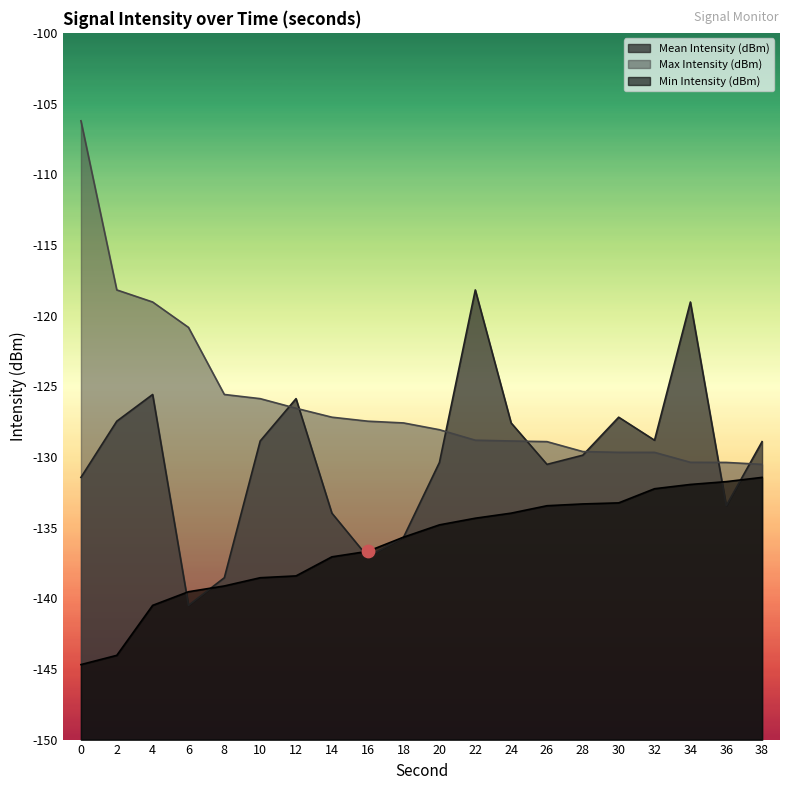

Which series contains the highest Y value?

Max Intensity (dBm)